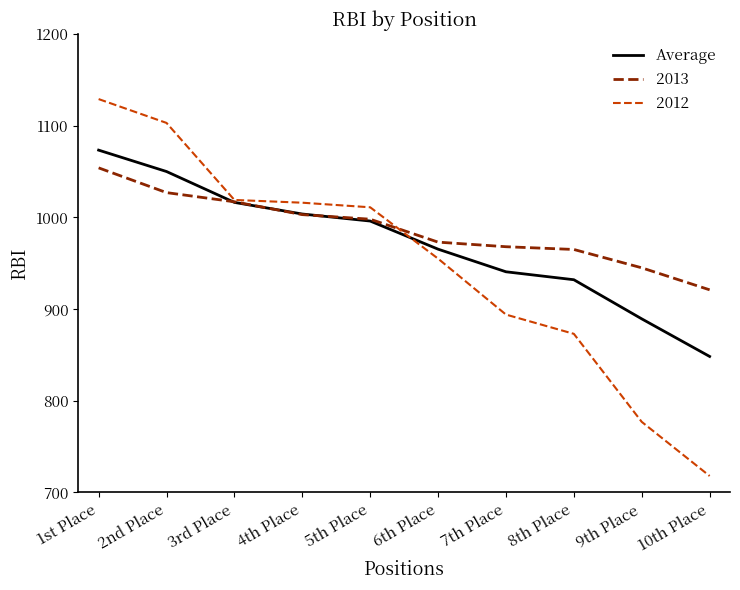

What is the smallest value displayed?

718.0